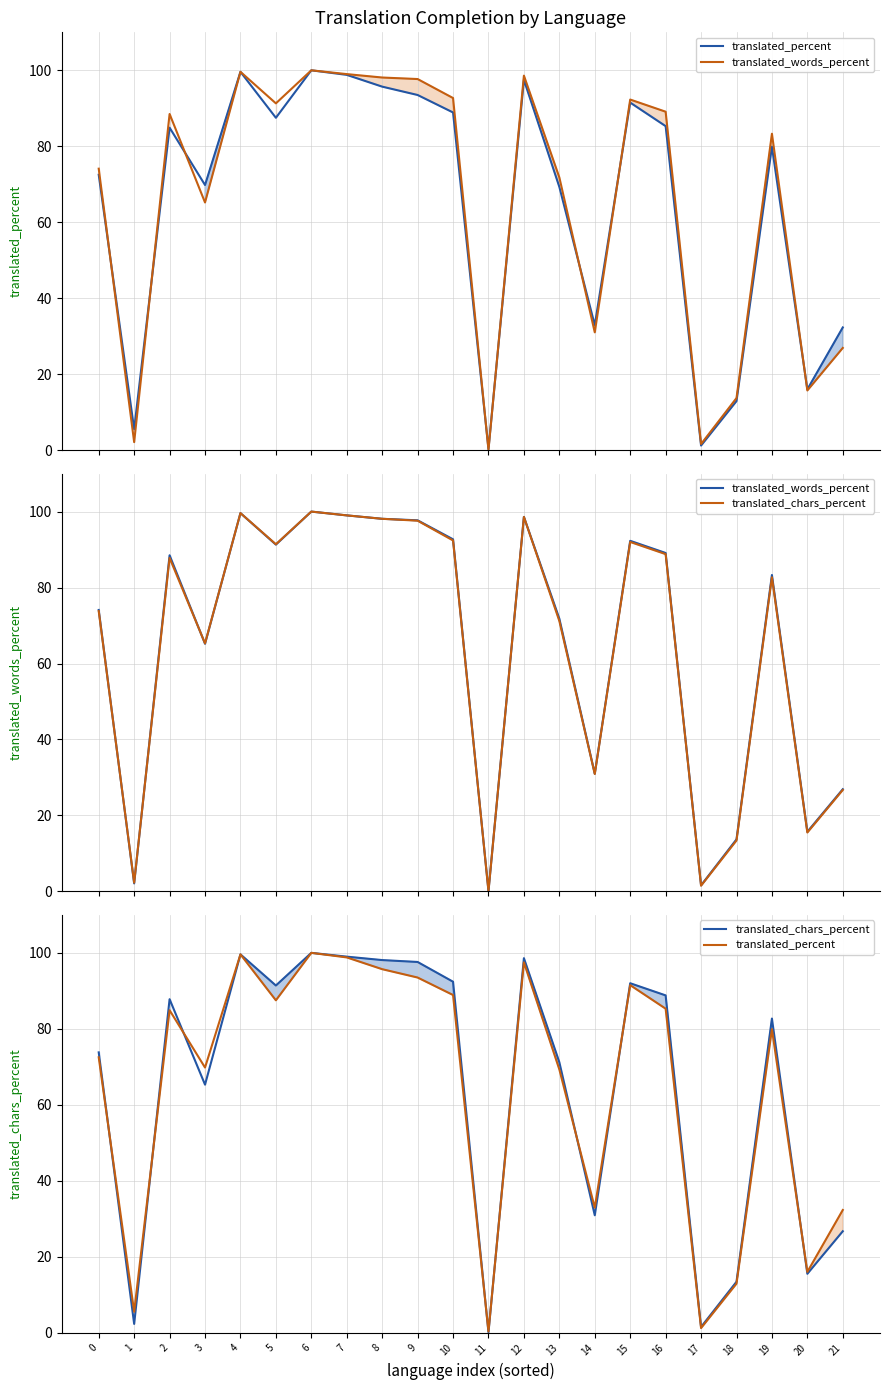

Rank the categories by translated_words_percent value from lowest to highest.

11, 17, 1, 18, 20, 21, 14, 3, 13, 0, 19, 2, 16, 5, 15, 10, 9, 8, 12, 7, 4, 6